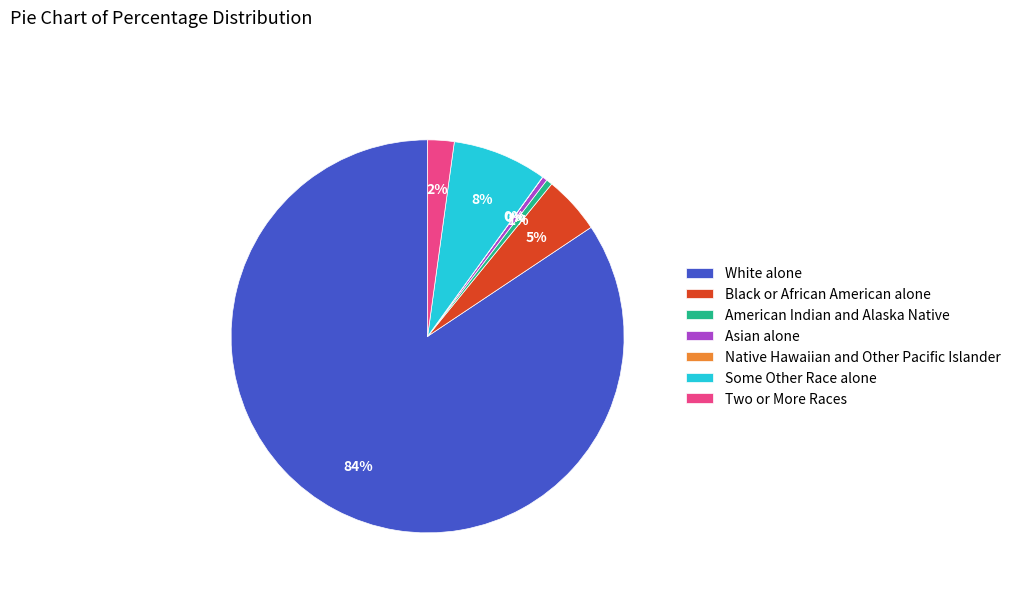

Between Black or African American alone and Some Other Race alone, which is larger?

Some Other Race alone